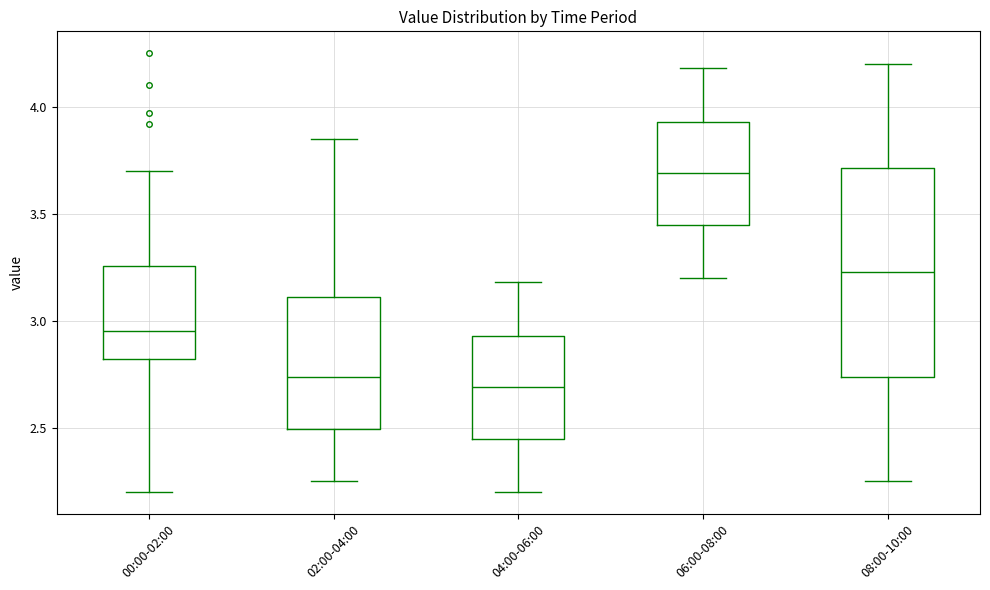

Where is the upper edge of the box for 06:00-08:00 on the y-axis? The values are not printed on the chart, so give them approximately, as read against the axis.

3.95